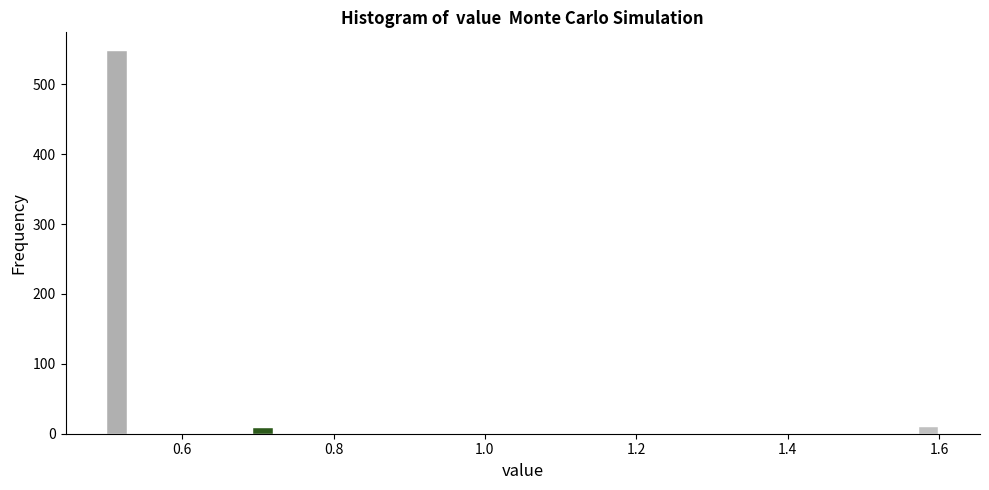

Around what value on the x-axis is the tallest bar? Give the approximate position of its centre, as read against the axis.

0.52